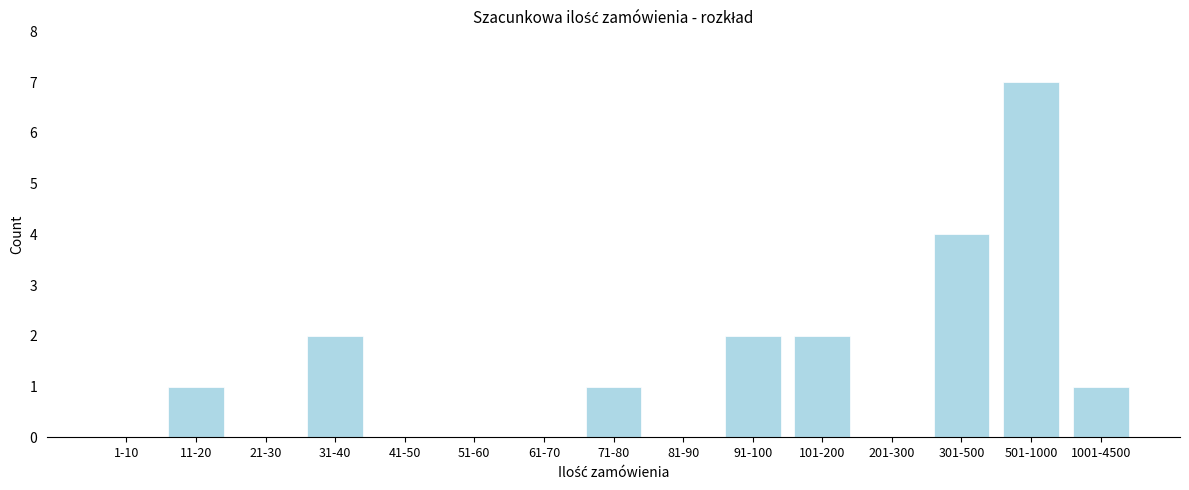

Reading left to right, extract all data points from this chart.

1-10=0	11-20=1	21-30=0	31-40=2	41-50=0	51-60=0	61-70=0	71-80=1	81-90=0	91-100=2	101-200=2	201-300=0	301-500=4	501-1000=7	1001-4500=1